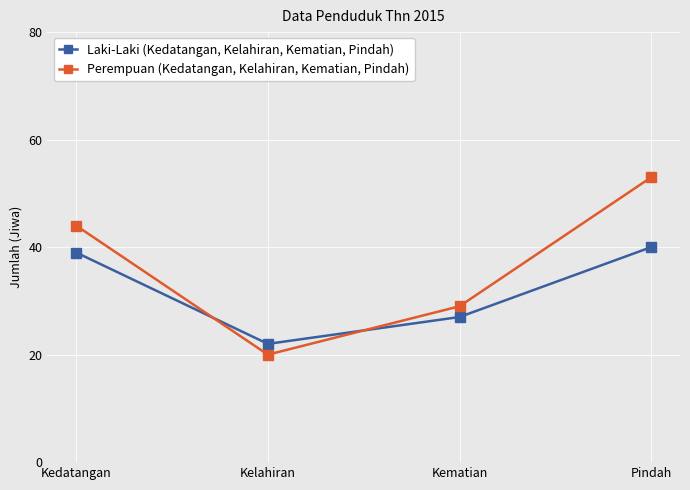

How many interior local valleys does the Laki-Laki (Kedatangan, Kelahiran, Kematian, Pindah) series have?

1